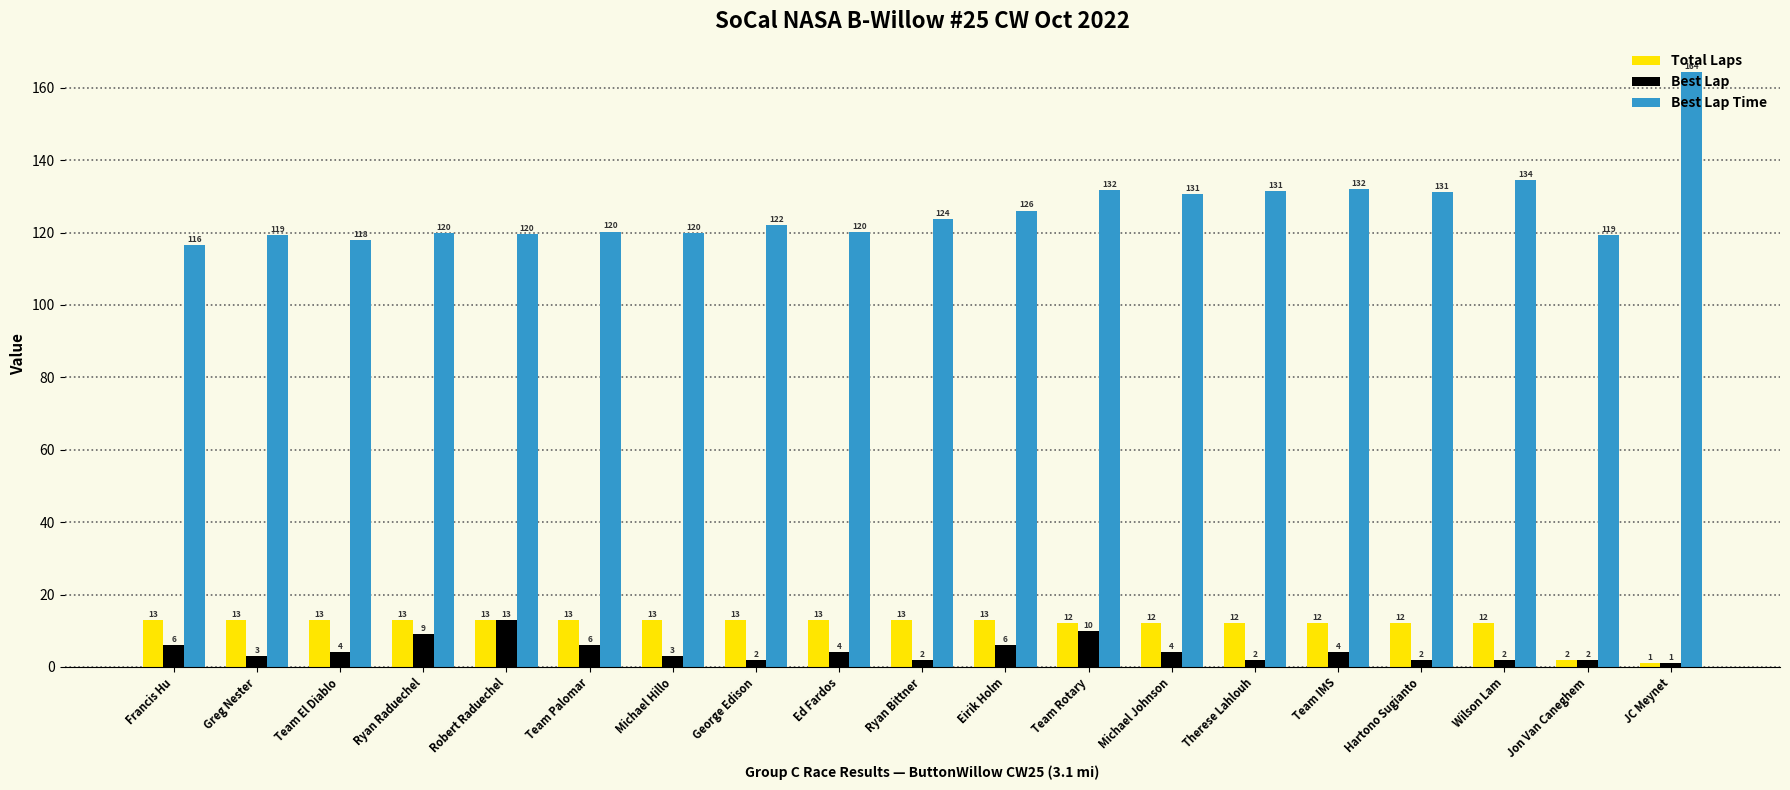

The Total Laps series shows 2.0 at Jon Van Caneghem. True or false?

True